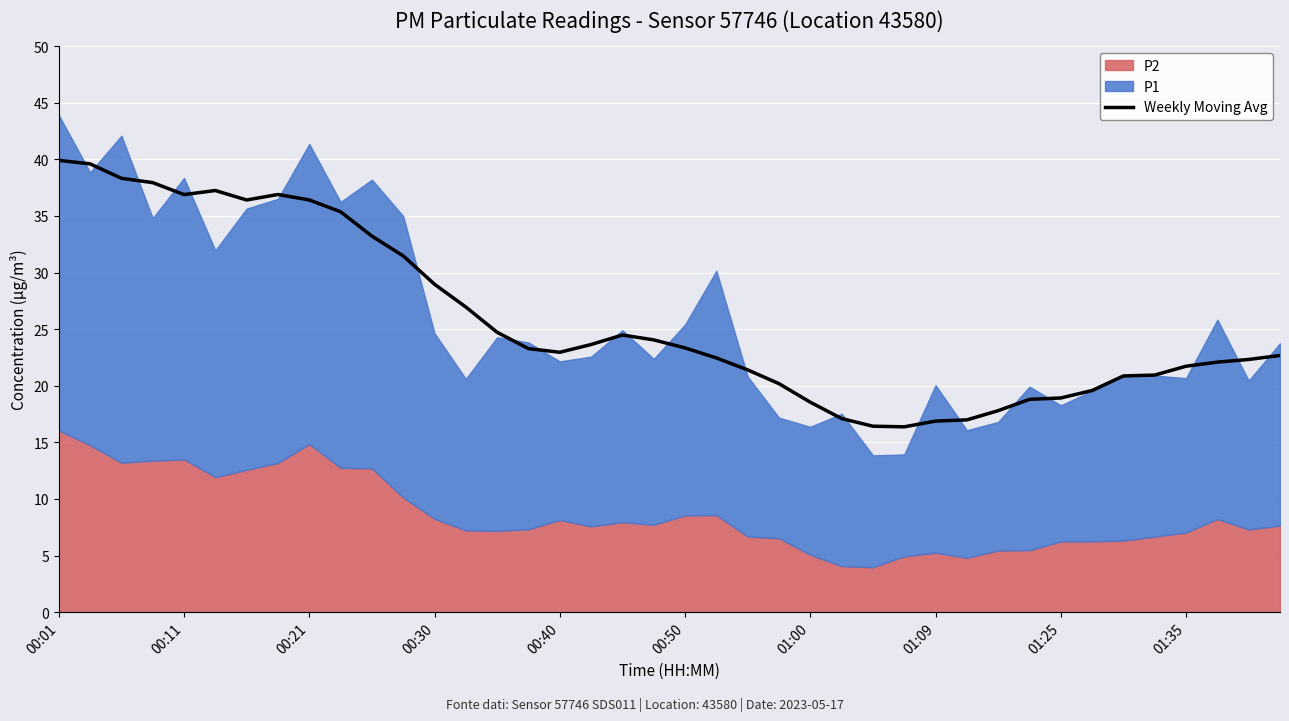

What is the lowest value of the Weekly Moving Avg series?

16.4